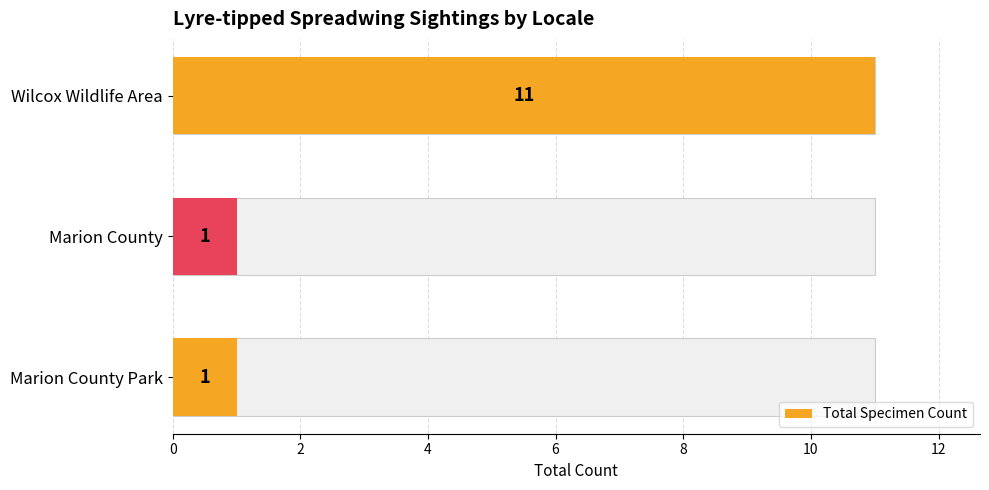

How many categories are shown in the chart?

3